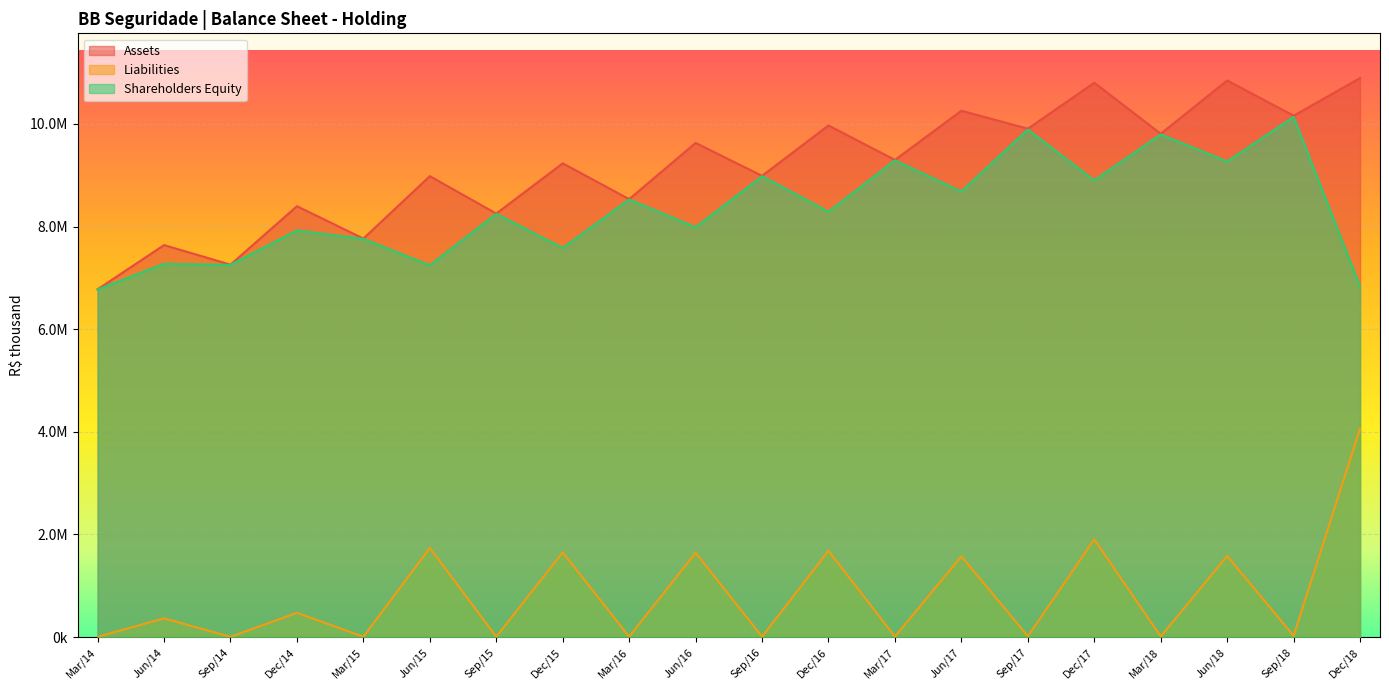

What is the highest value of the Liabilities series?

4062545